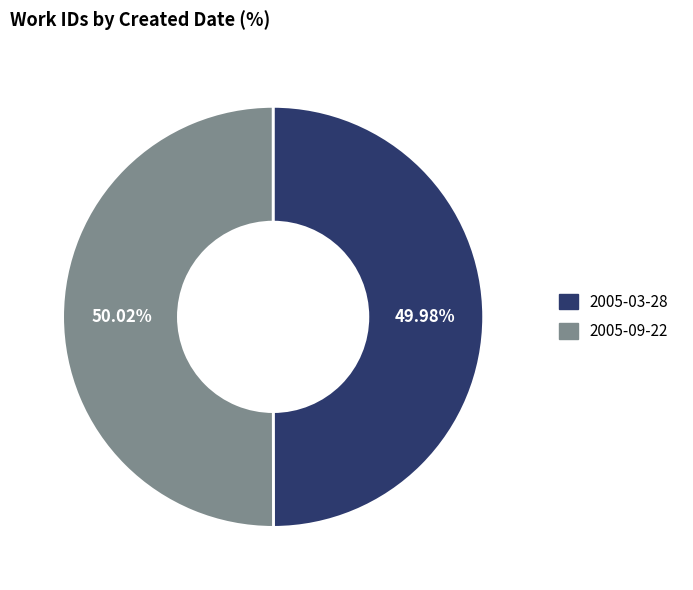

What percentage is the 2005-03-28 slice, to the nearest percent?

50%